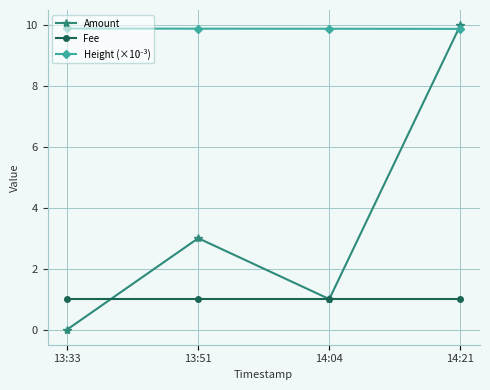

What is the lowest value of the Fee series?

1.0